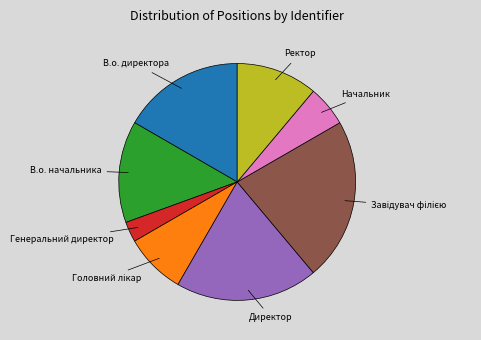

Count the number of slices in the pie.

8